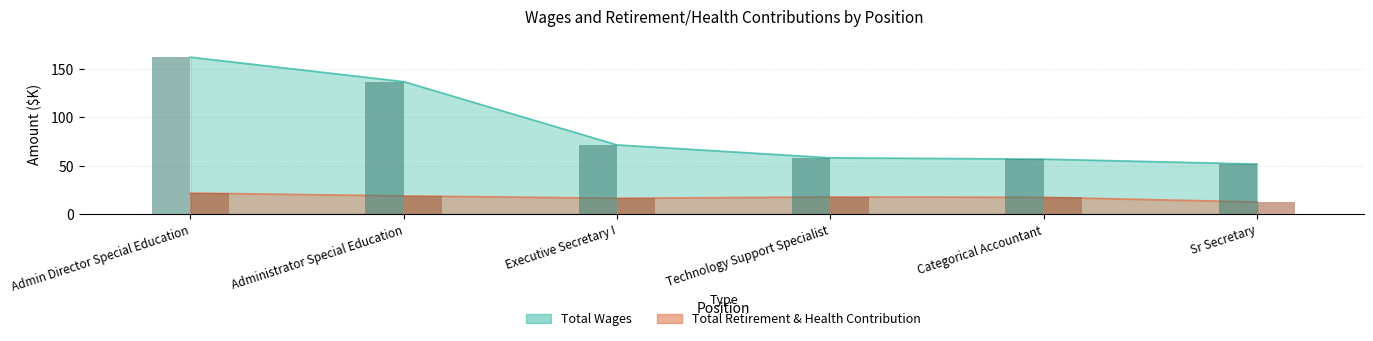

Is it true that Total Wages equals 137.0 at Administrator Special Education?

True